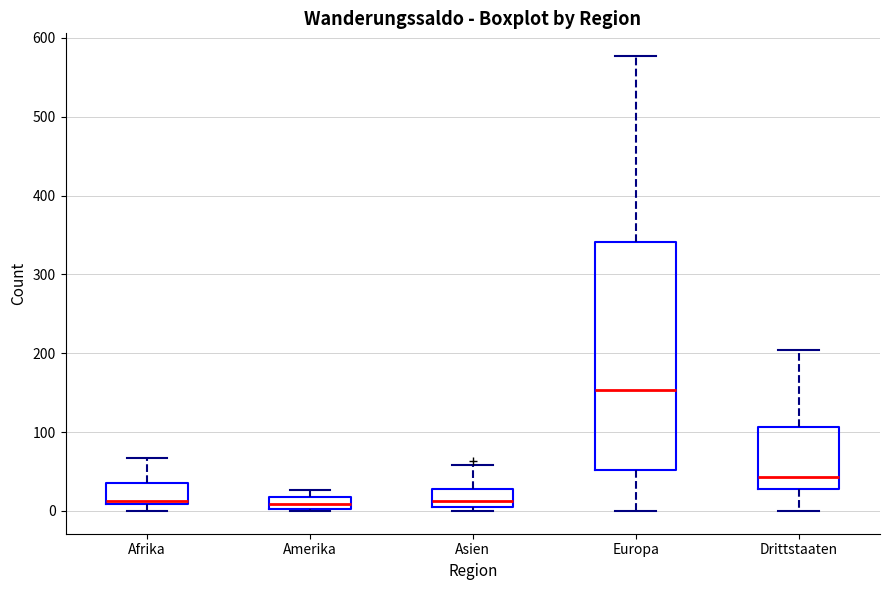

Which box is the tallest, from its lower edge to its upper edge?

Europa